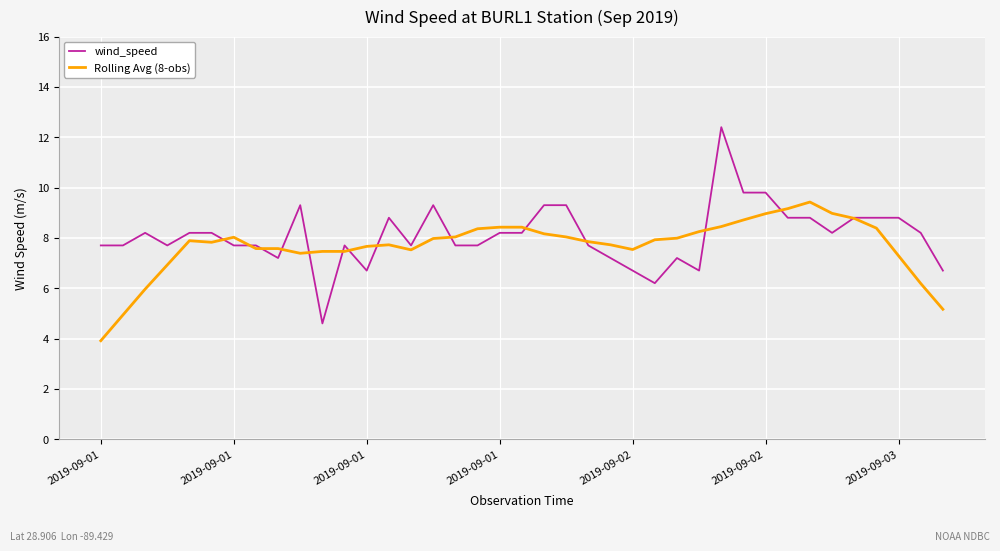

Which series has the widest spread of values?

wind_speed